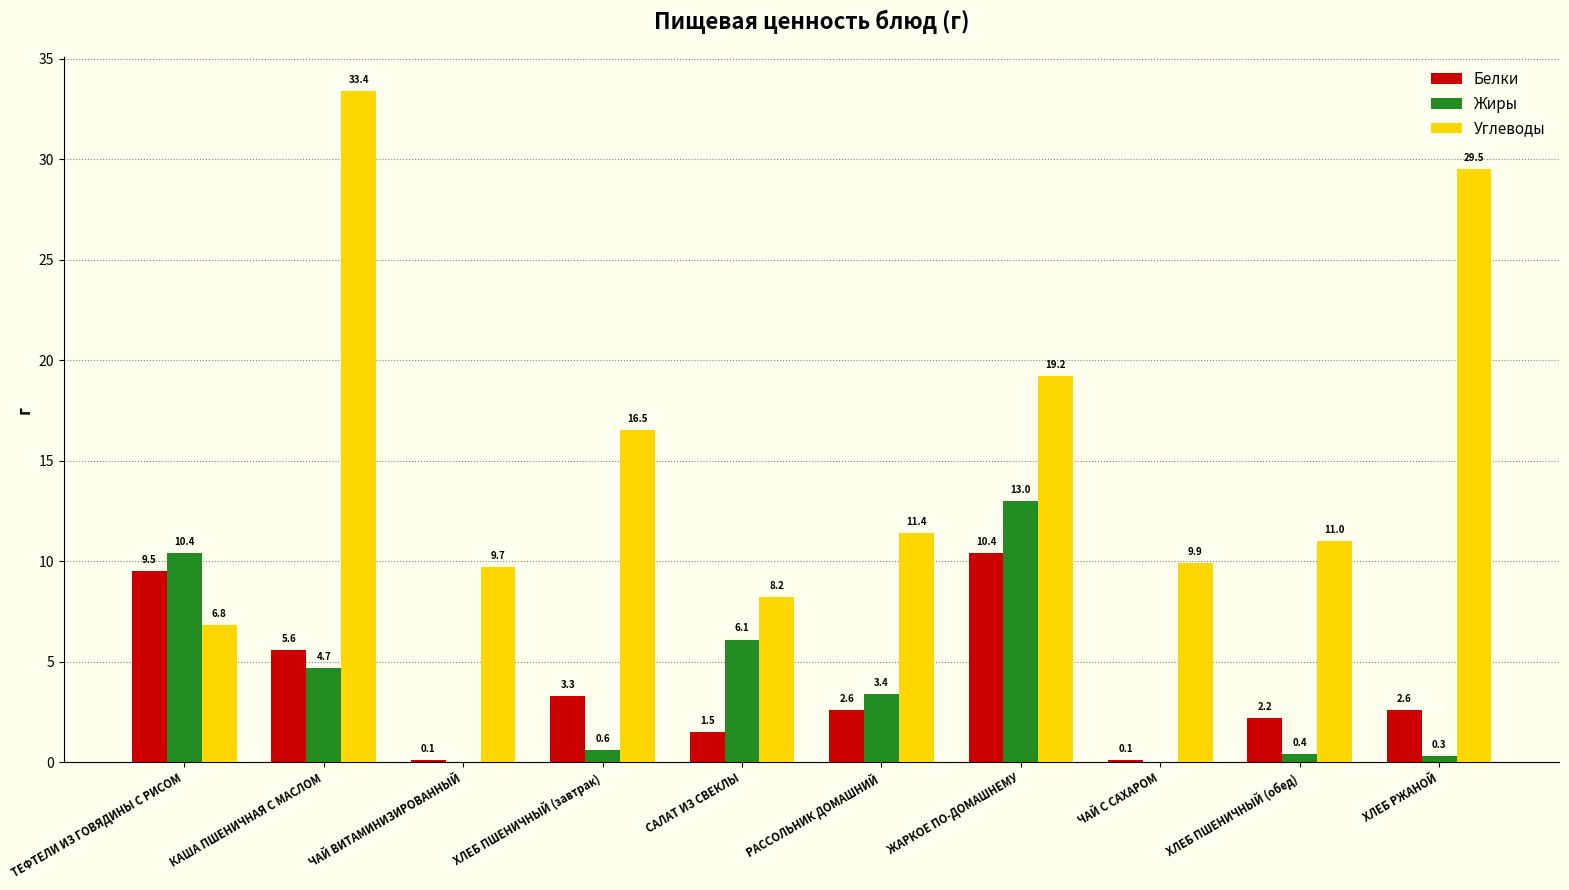

Reading left to right, extract all data points from this chart.

Белки: ТЕФТЕЛИ ИЗ ГОВЯДИНЫ С РИСОМ=9.5	КАША ПШЕНИЧНАЯ С МАСЛОМ=5.6	ЧАЙ ВИТАМИНИЗИРОВАННЫЙ=0.1	ХЛЕБ ПШЕНИЧНЫЙ (завтрак)=3.3	САЛАТ ИЗ СВЕКЛЫ=1.5	РАССОЛЬНИК ДОМАШНИЙ=2.6	ЖАРКОЕ ПО-ДОМАШНЕМУ=10.4	ЧАЙ С САХАРОМ=0.1	ХЛЕБ ПШЕНИЧНЫЙ (обед)=2.2	ХЛЕБ РЖАНОЙ=2.6
Жиры: ТЕФТЕЛИ ИЗ ГОВЯДИНЫ С РИСОМ=10.4	КАША ПШЕНИЧНАЯ С МАСЛОМ=4.7	ЧАЙ ВИТАМИНИЗИРОВАННЫЙ=0.0	ХЛЕБ ПШЕНИЧНЫЙ (завтрак)=0.6	САЛАТ ИЗ СВЕКЛЫ=6.1	РАССОЛЬНИК ДОМАШНИЙ=3.4	ЖАРКОЕ ПО-ДОМАШНЕМУ=13.0	ЧАЙ С САХАРОМ=0.0	ХЛЕБ ПШЕНИЧНЫЙ (обед)=0.4	ХЛЕБ РЖАНОЙ=0.3
Углеводы: ТЕФТЕЛИ ИЗ ГОВЯДИНЫ С РИСОМ=6.8	КАША ПШЕНИЧНАЯ С МАСЛОМ=33.4	ЧАЙ ВИТАМИНИЗИРОВАННЫЙ=9.7	ХЛЕБ ПШЕНИЧНЫЙ (завтрак)=16.5	САЛАТ ИЗ СВЕКЛЫ=8.2	РАССОЛЬНИК ДОМАШНИЙ=11.4	ЖАРКОЕ ПО-ДОМАШНЕМУ=19.2	ЧАЙ С САХАРОМ=9.9	ХЛЕБ ПШЕНИЧНЫЙ (обед)=11.0	ХЛЕБ РЖАНОЙ=29.5